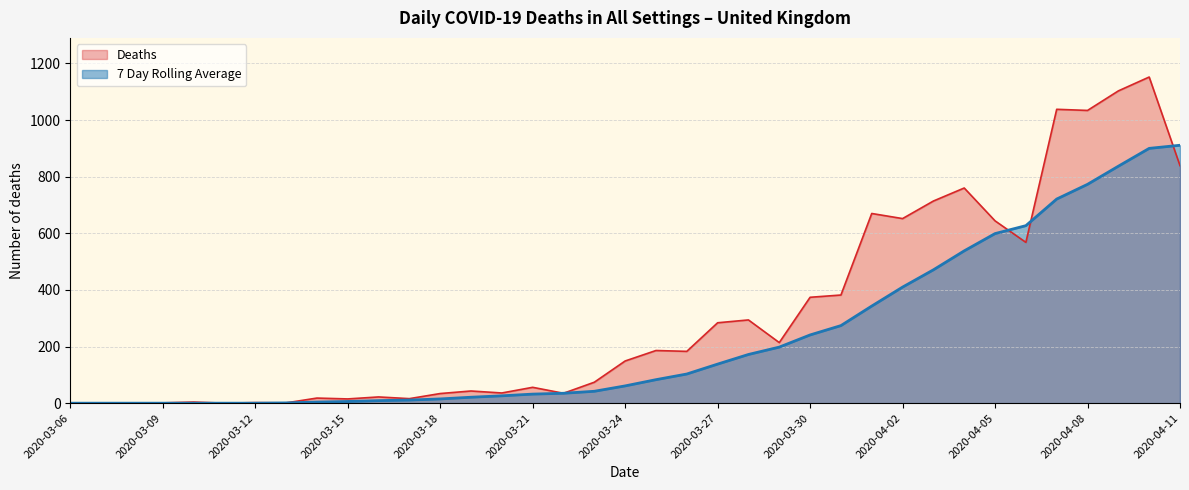

What is the value of the Deaths point at the 4th from the left?

1